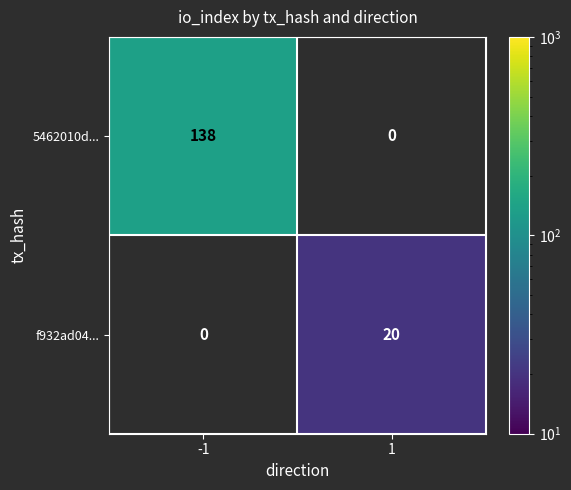

Is the value of f932ad04... at 1 greater than the value of 5462010d... at -1?

No